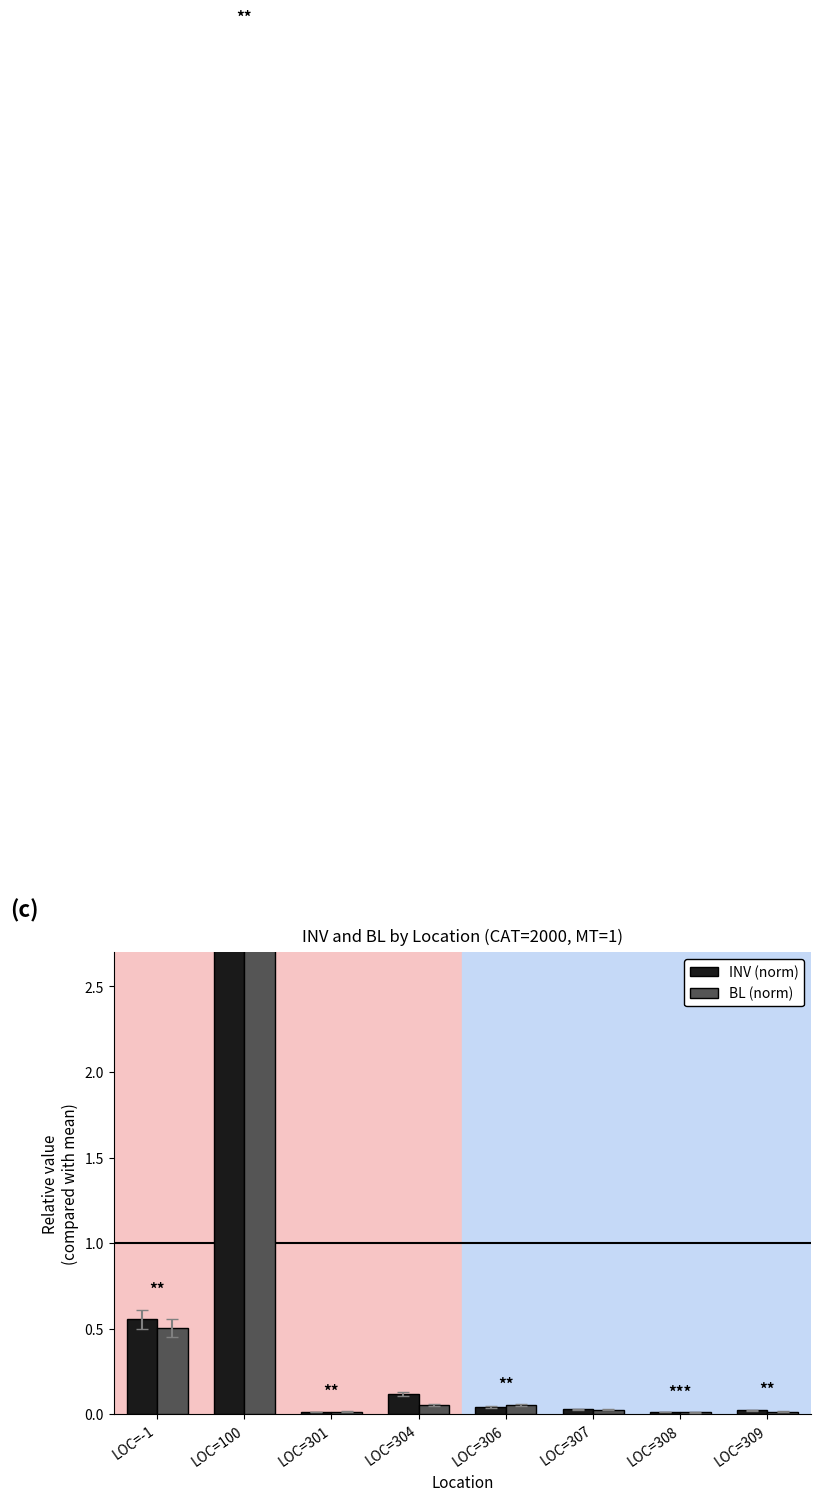

What is the label of the 4th bar from the right?

LOC=306